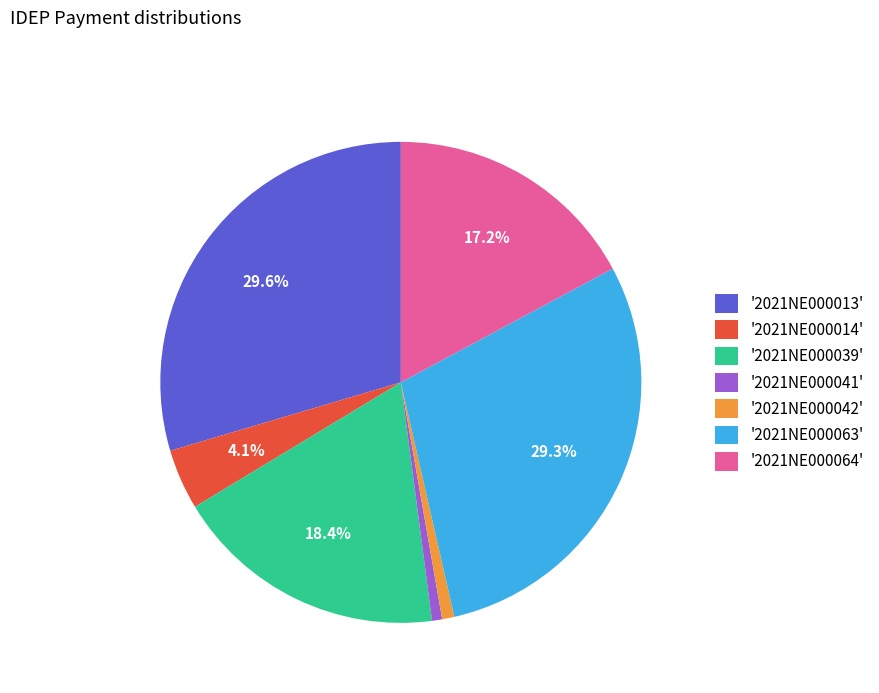

What portion of the pie excludes '2021NE000014'?

95.9%